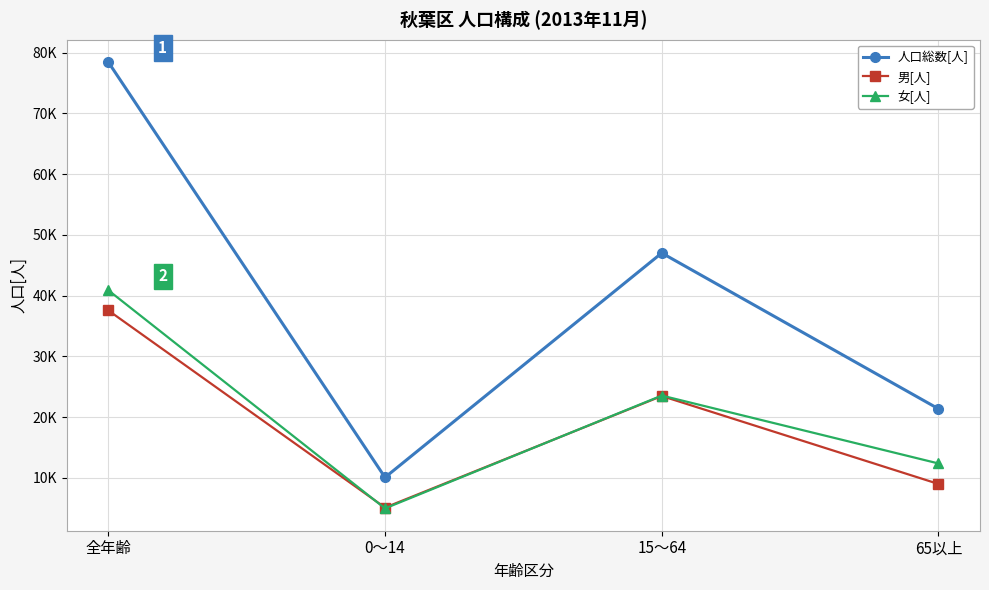

Does the chart have visible grid lines?

Yes